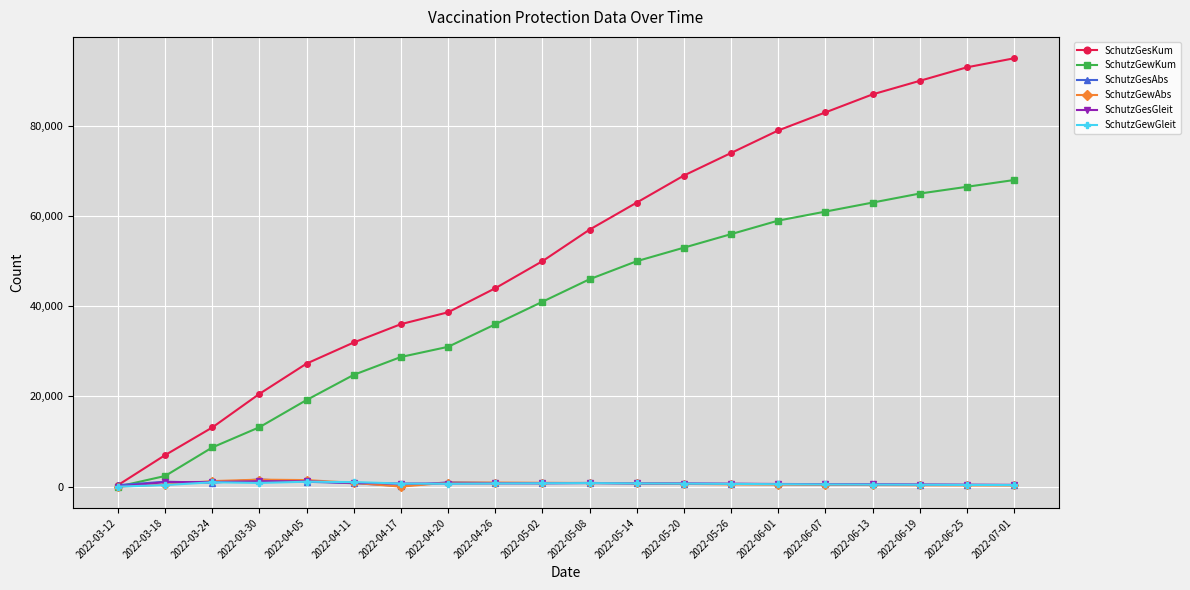

What is the label of the 4th point from the right?

2022-06-13